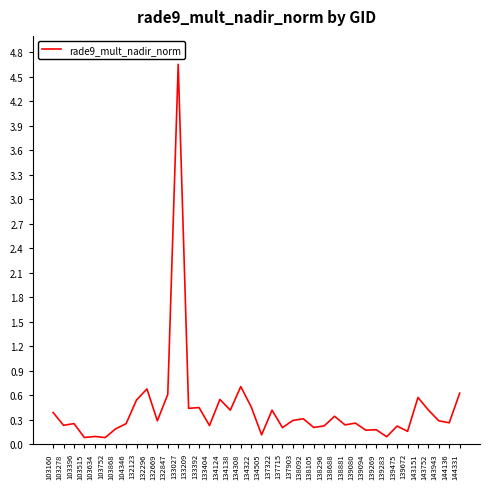

What is the difference between the maximum and minimum values?

4.6